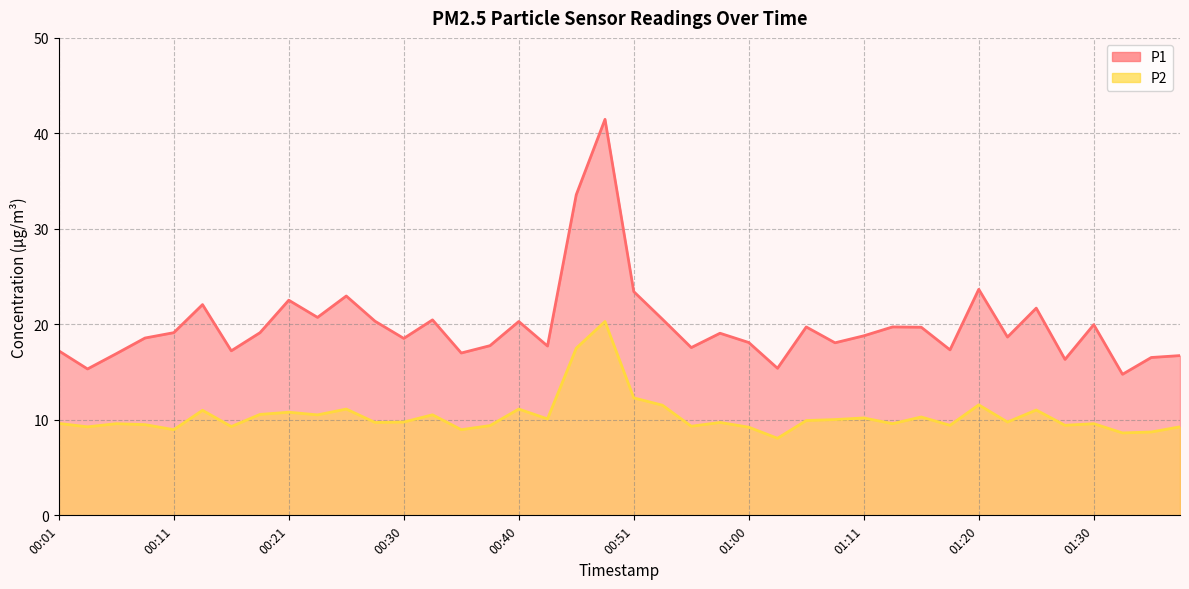

What is the value of the P1 point at the 23rd from the left?

17.6